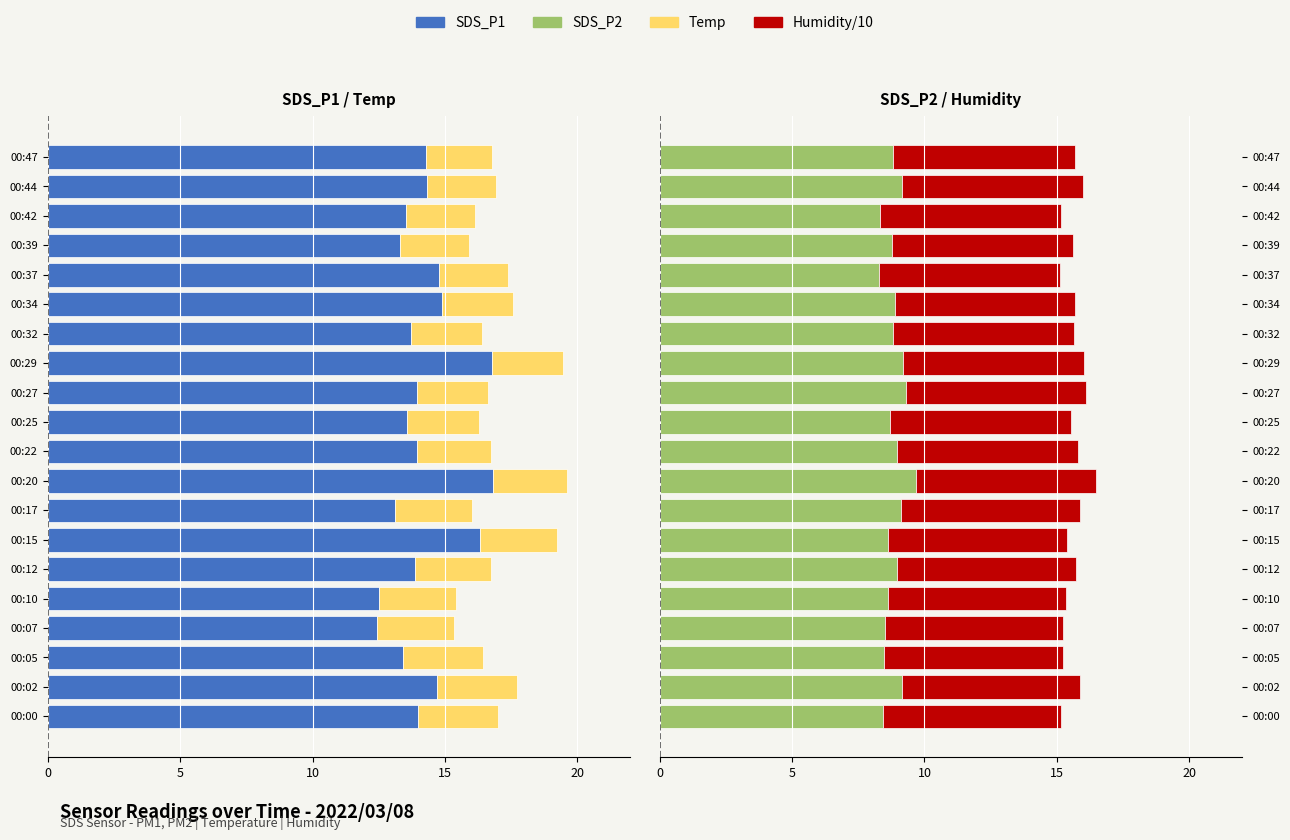

The Temp series shows -2.9 at 00:17. True or false?

True